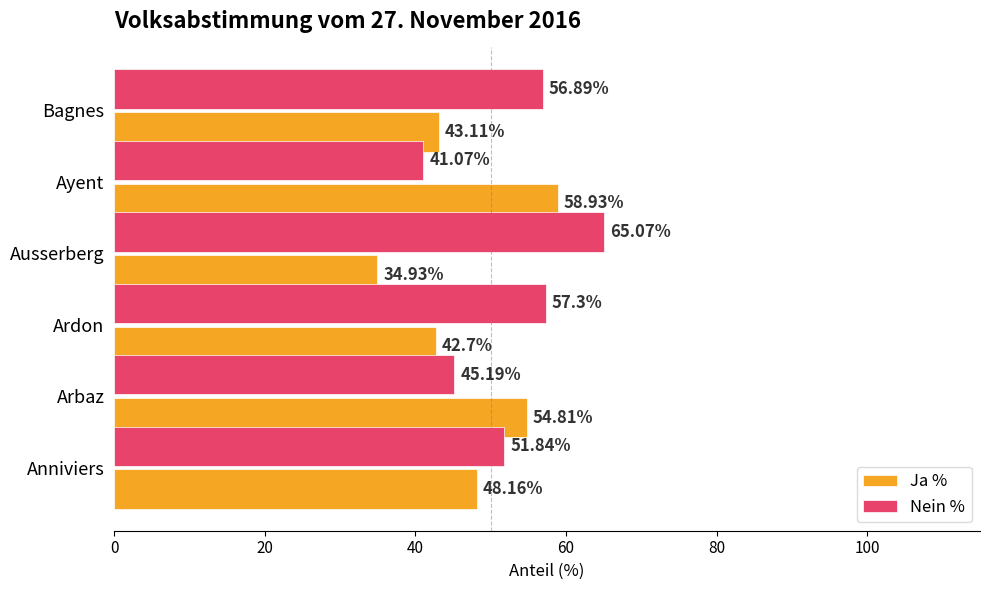

What is the difference between the maximum and minimum values in the Nein % series?

24.0